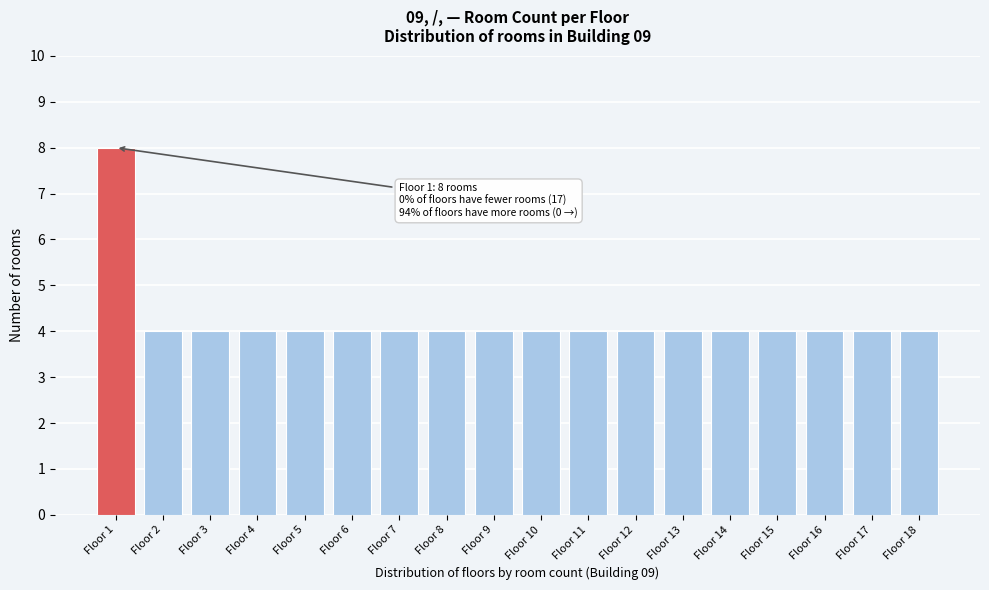

Reading left to right, what are all the values shown in this chart?

8	4	4	4	4	4	4	4	4	4	4	4	4	4	4	4	4	4